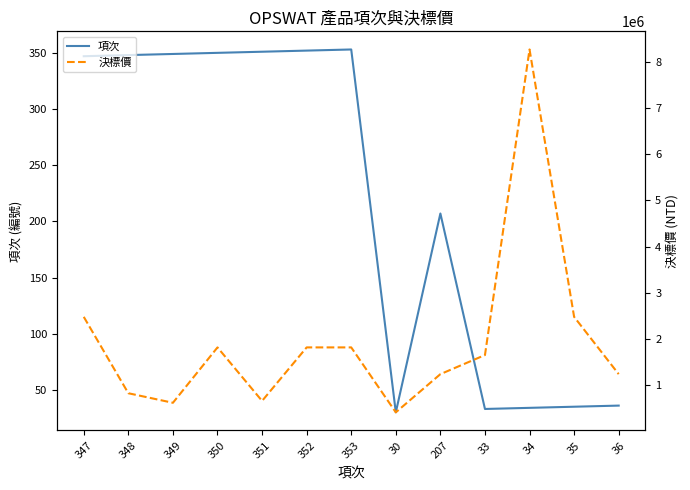

The 決標價 series shows 1819110 at 352. True or false?

True